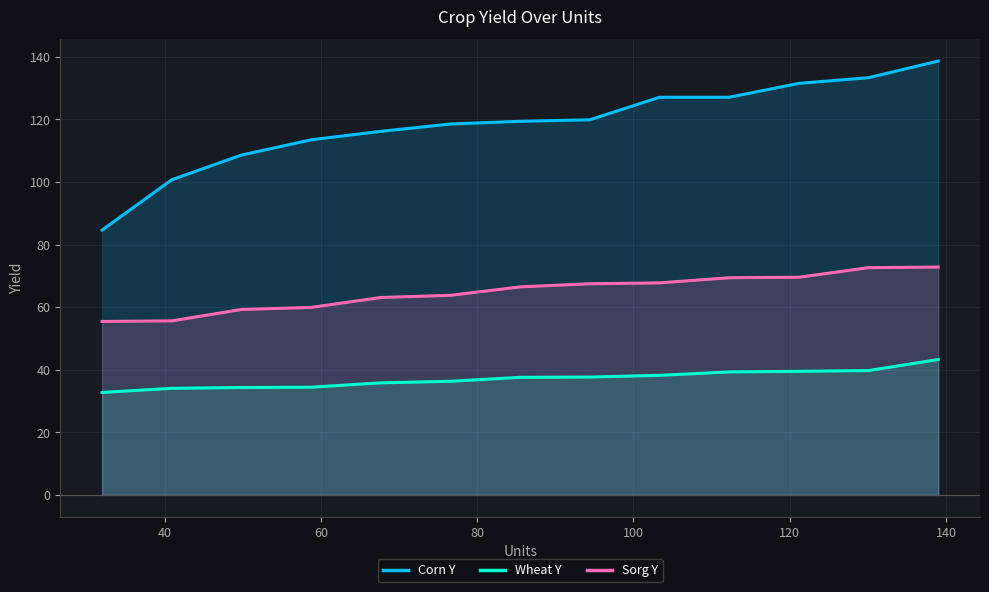

True or false: Sorg Y and Corn Y cross at least once.

False